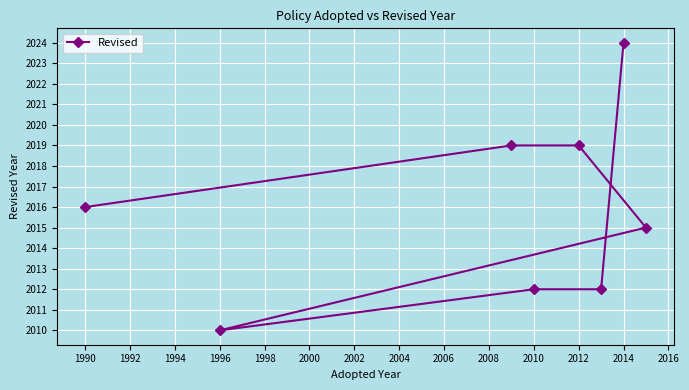

At which label is the value closest to 2017?

1990